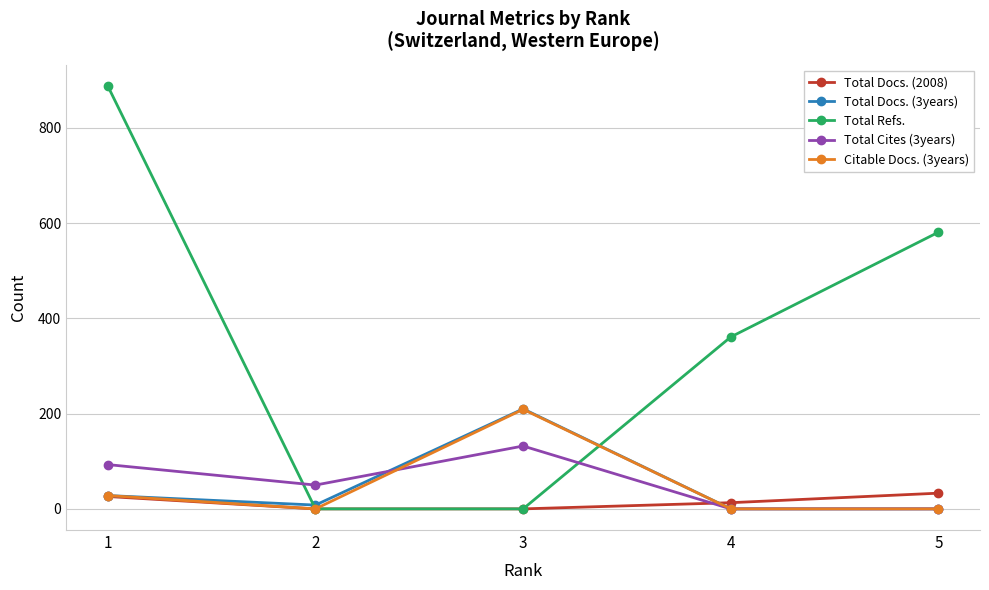

The Total Docs. (3years) series shows 28 at 1. True or false?

True